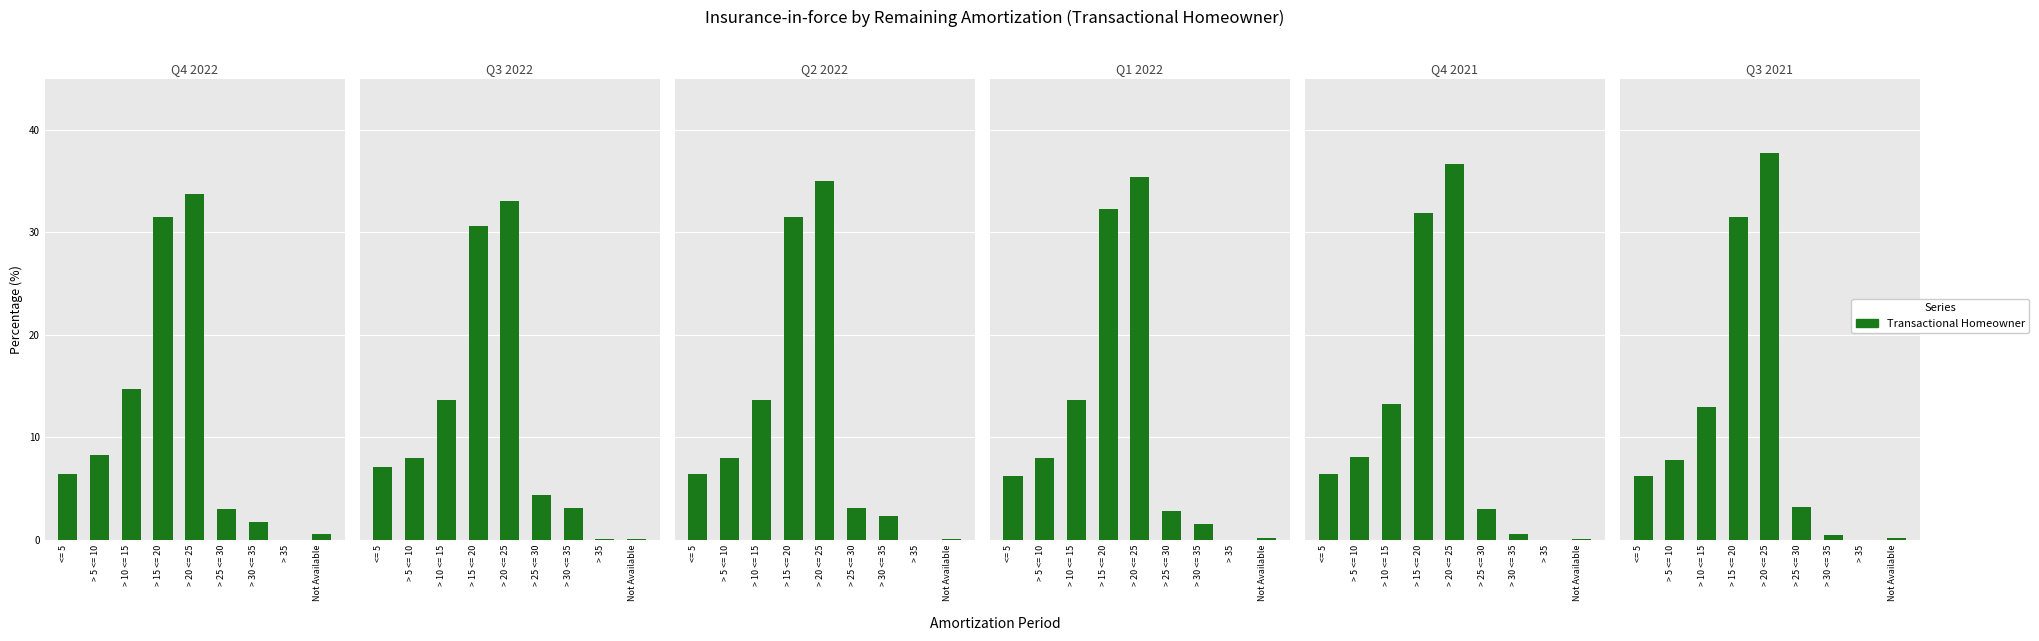

Does the chart contain any negative values?

No